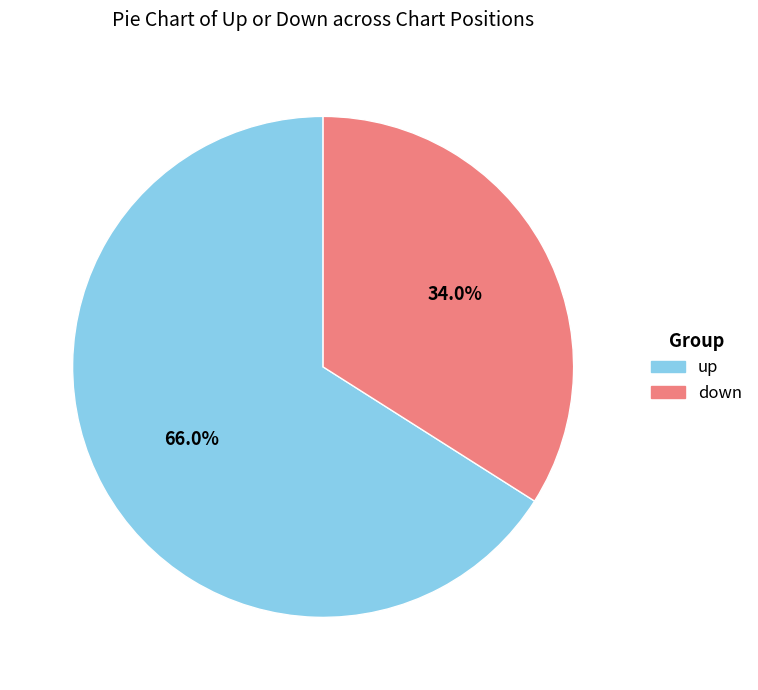

Which has a higher value, up or down?

up